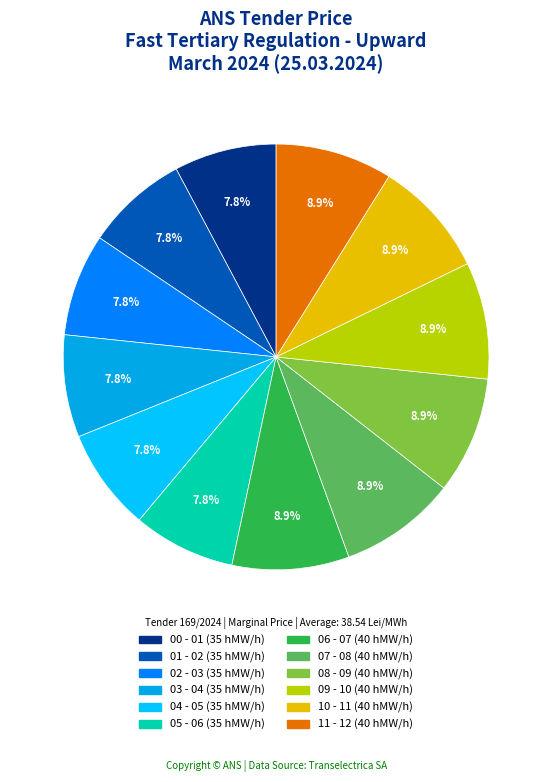

To the nearest percent, what is the difference between the 07 - 08 and 04 - 05 slice percentages?

1%